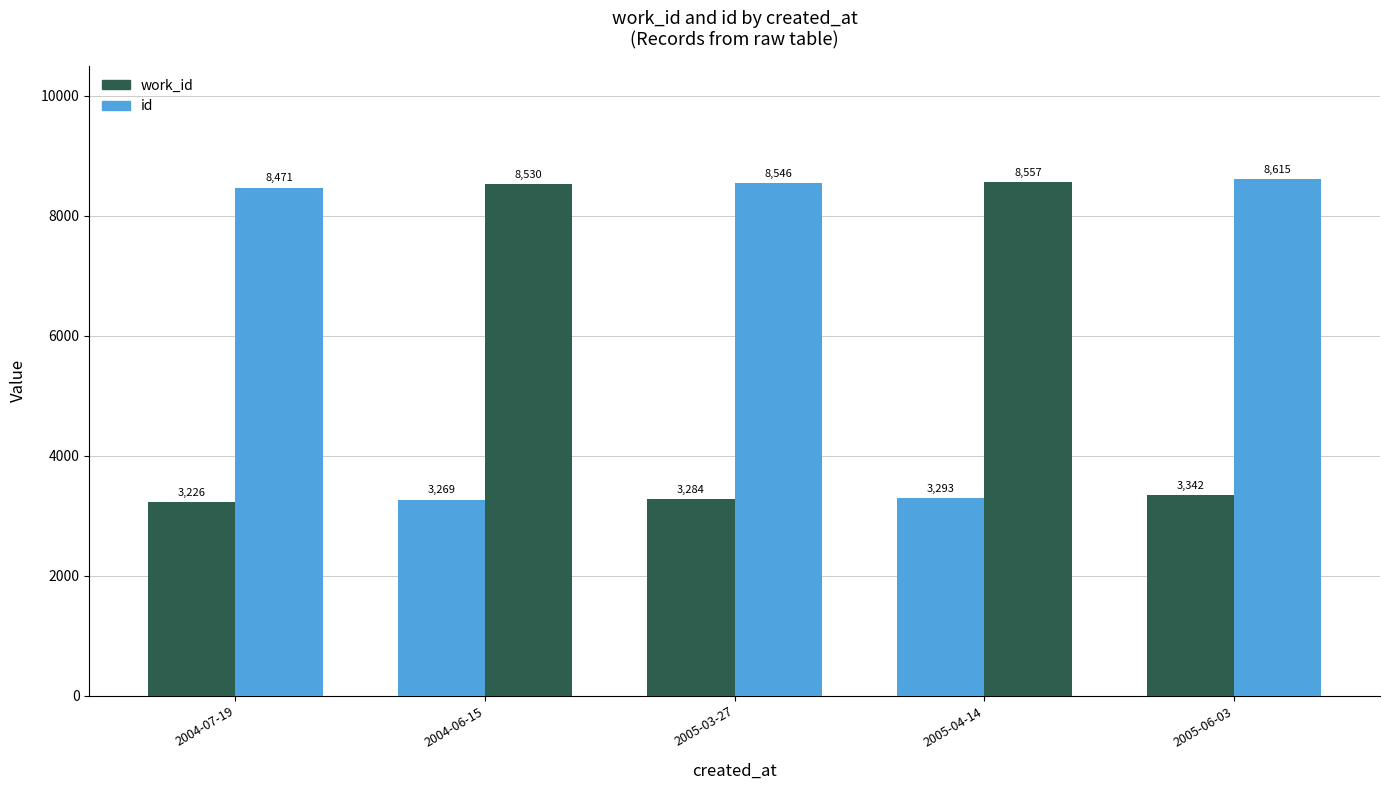

What is the value of the work_id bar at the 5th from the left?

3342